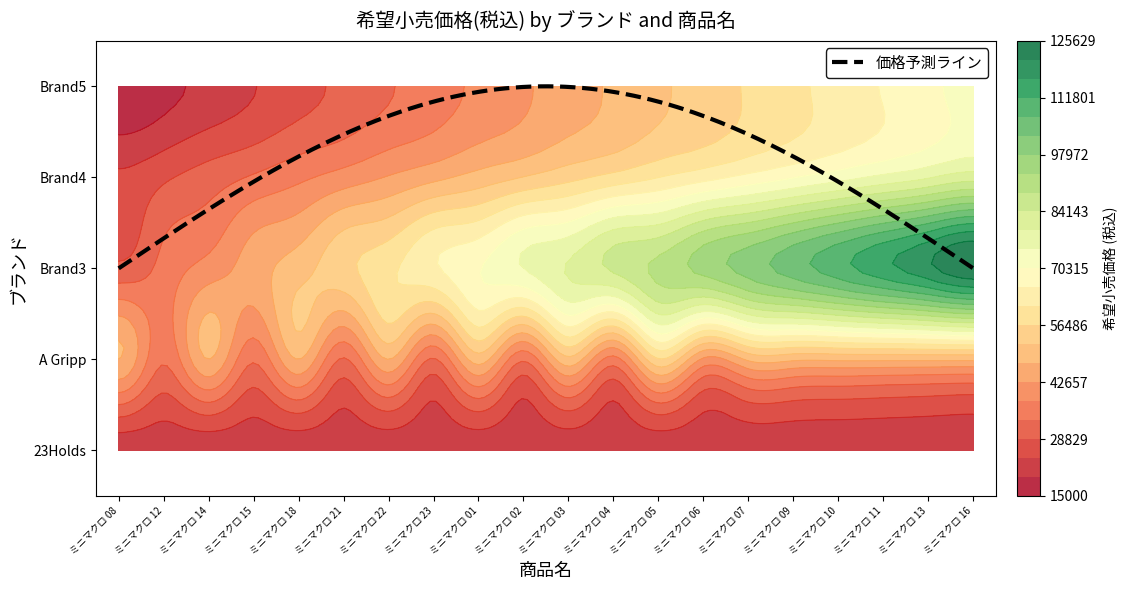

What value does the Brand4 series have at ミニマクロ 15, to the nearest 100?

34000